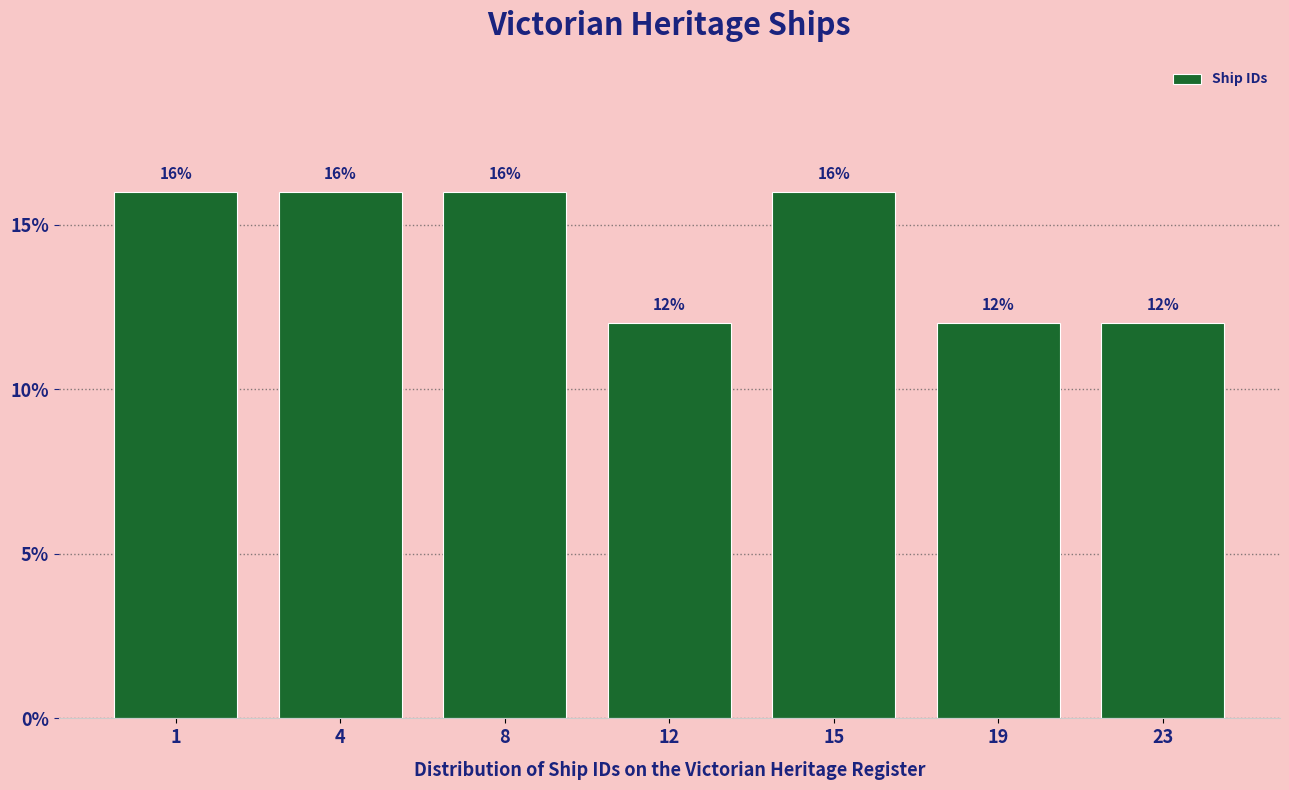

Reading right to left, what are all the values shown in this chart?

12	12	16	12	16	16	16